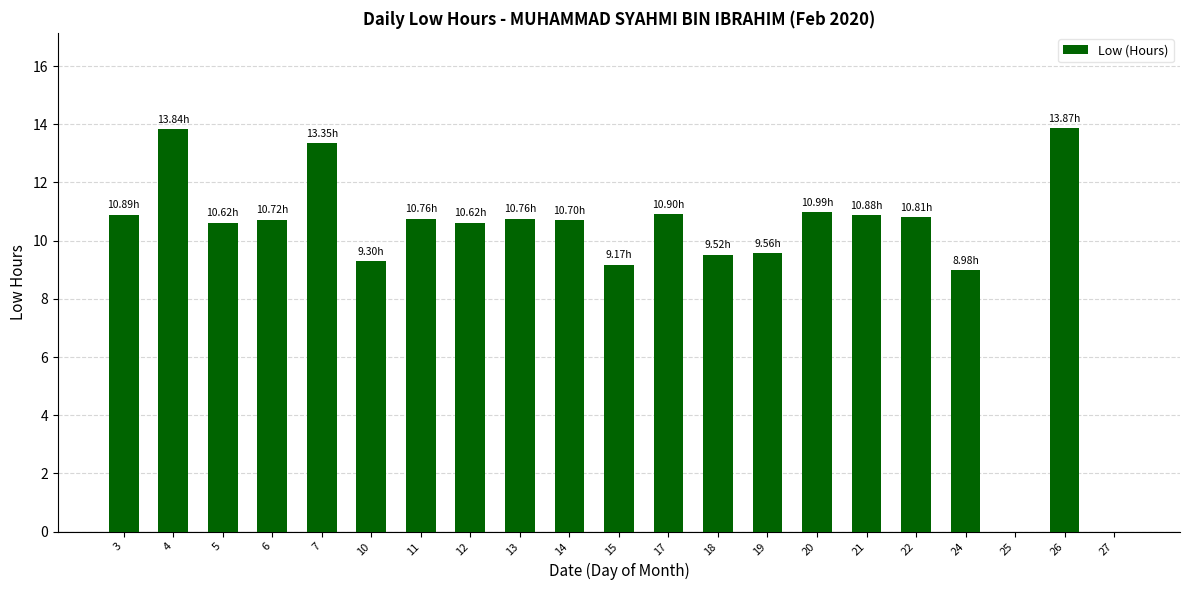

What is the sum of all values?

206.2